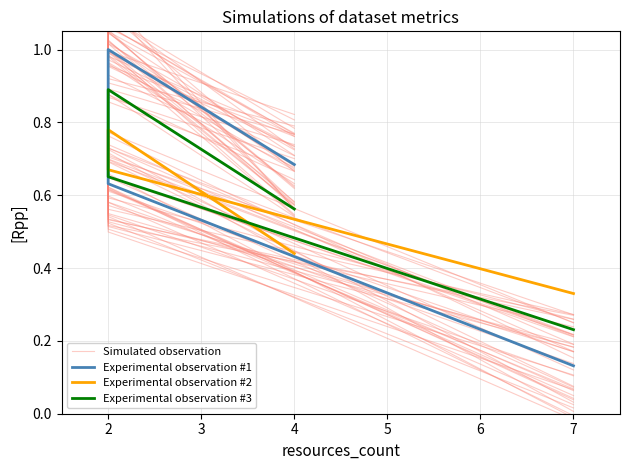

Reading left to right, transcribe all the data shown in this chart.

Simulated observation: 0.6	1.0	0.7	0.2
Experimental observation #1: 0.7	1.0	0.6	0.1
Experimental observation #2: 0.4	0.8	0.7	0.3
Experimental observation #3: 0.6	0.9	0.7	0.2